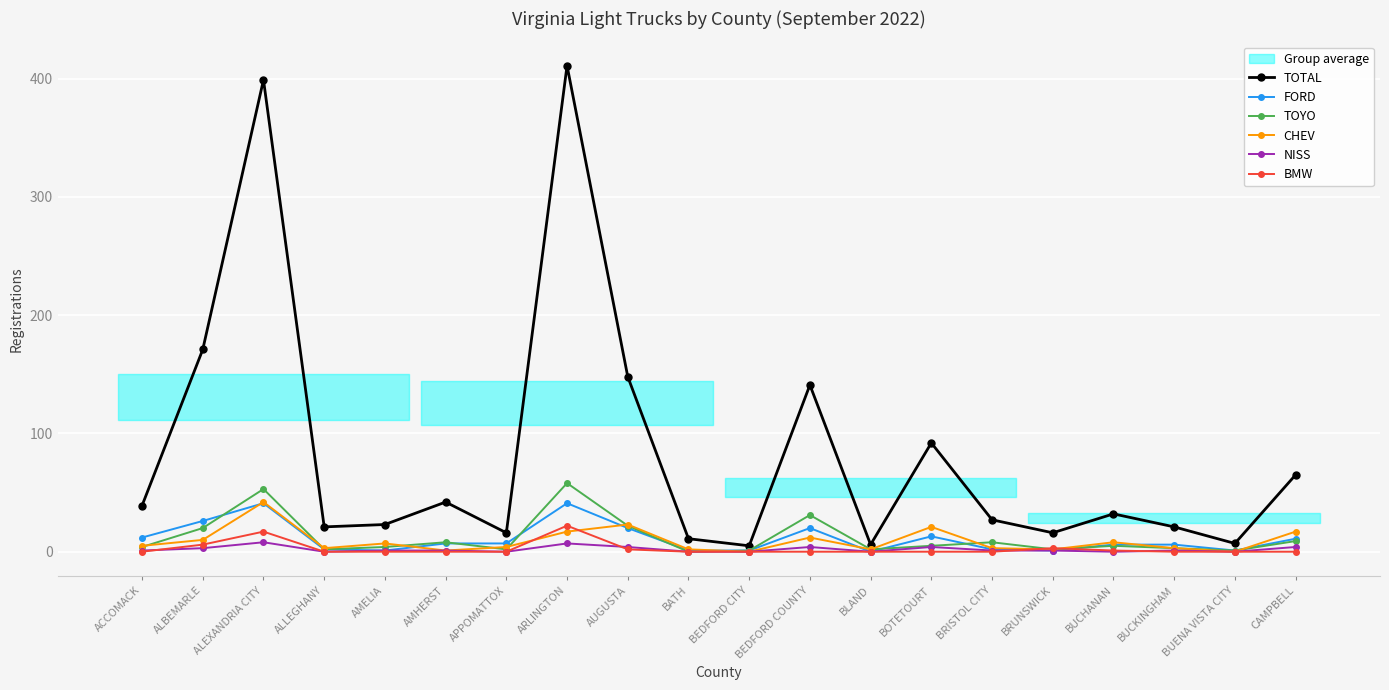

How many lines are shown in the chart?

6